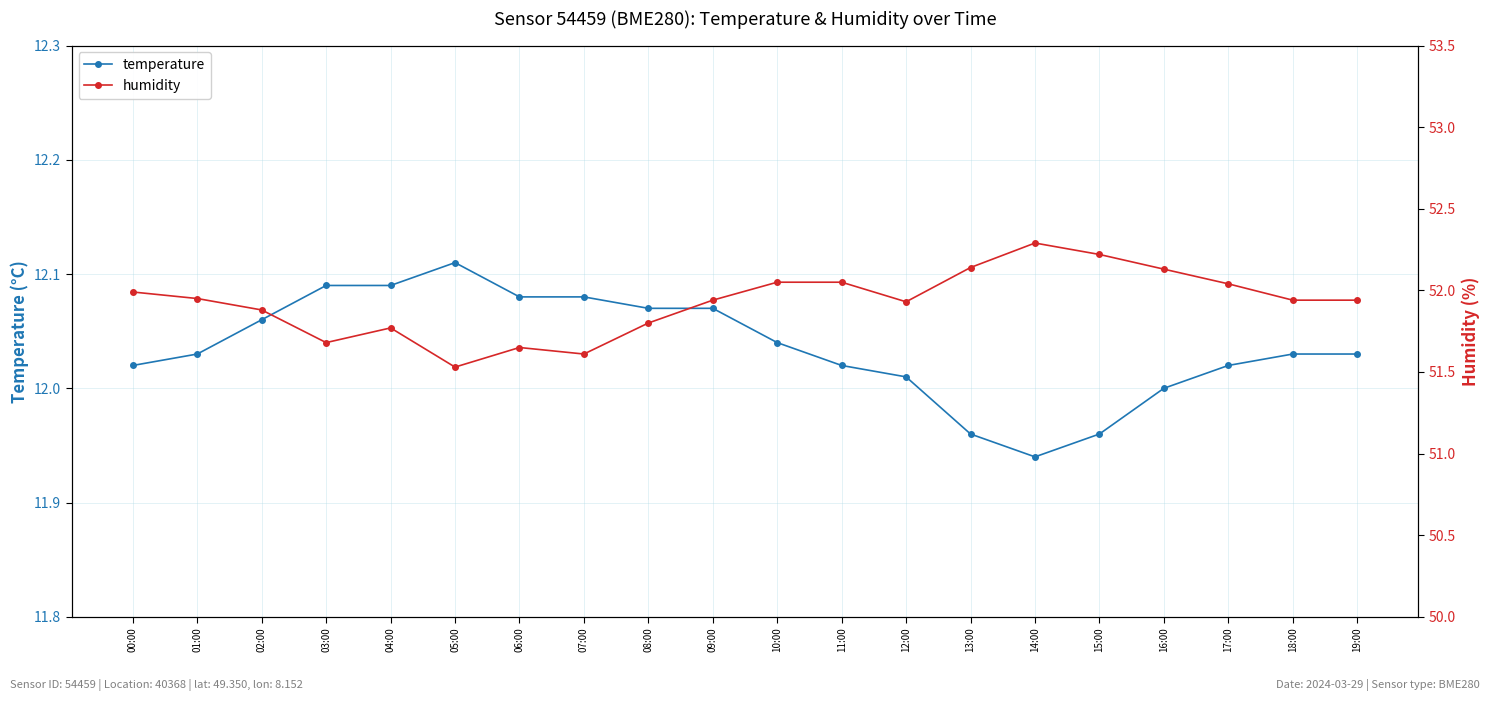

What is the label of the 14th point from the left?

13:00